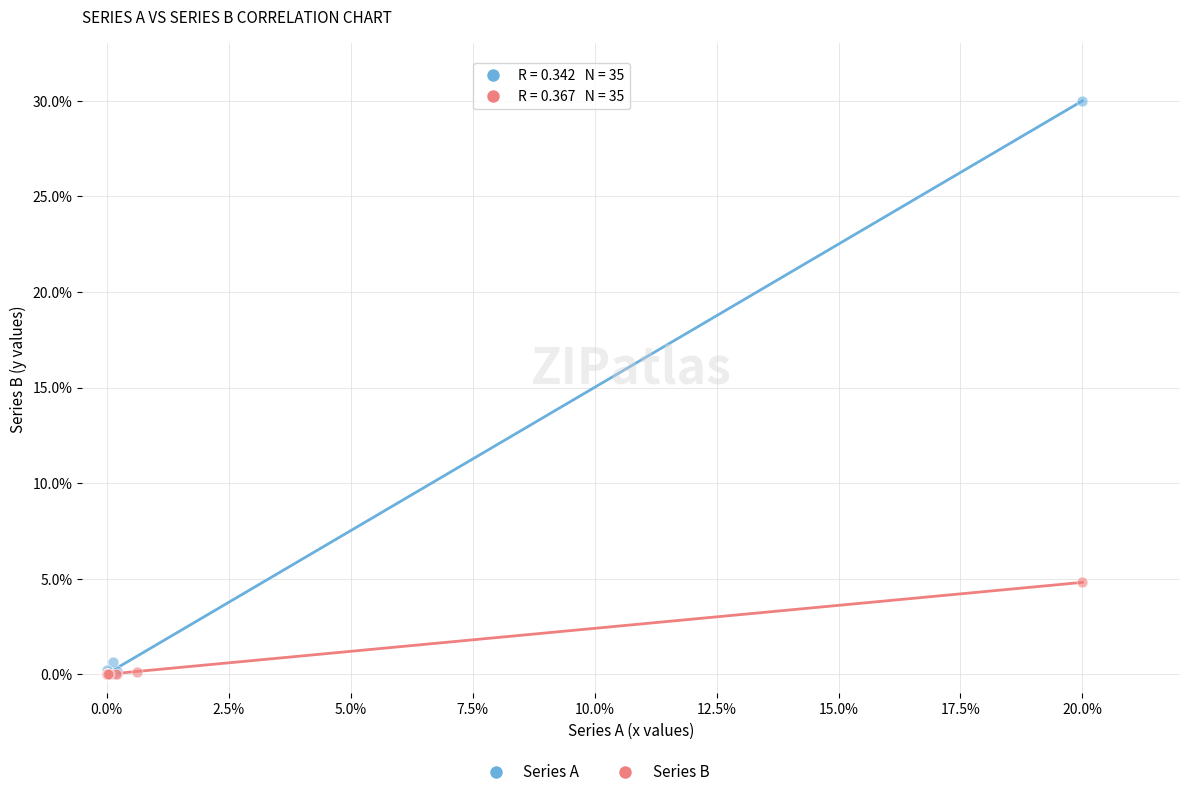

Which series reaches the maximum Y coordinate?

Series A